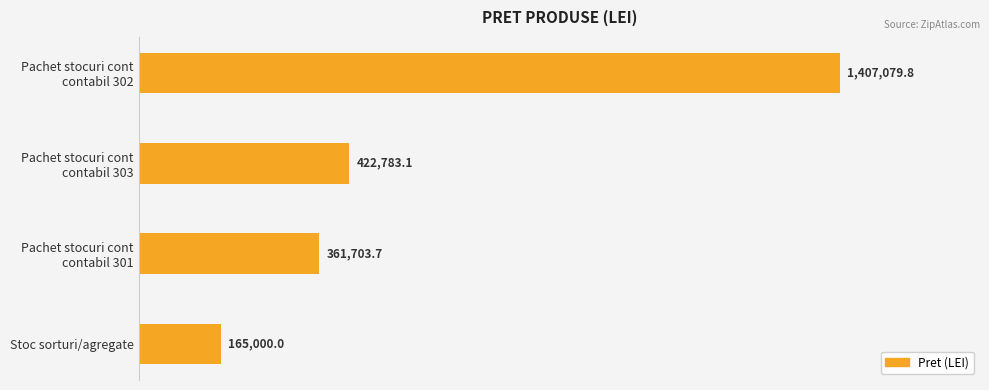

What is the maximum value shown in the chart?

1407079.8